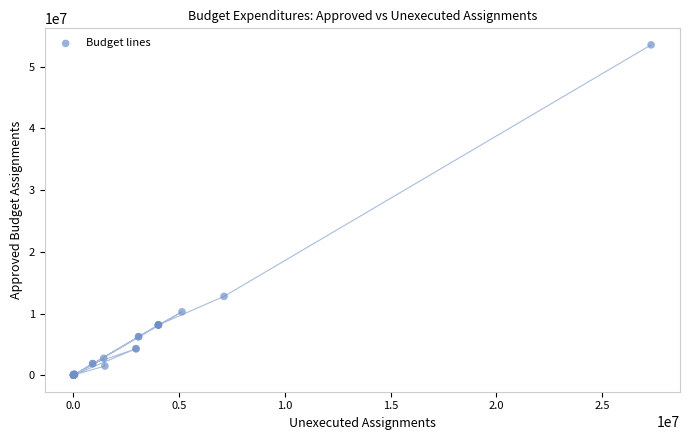

What Y value in the scatter plot is closest to 26776845?

12783762